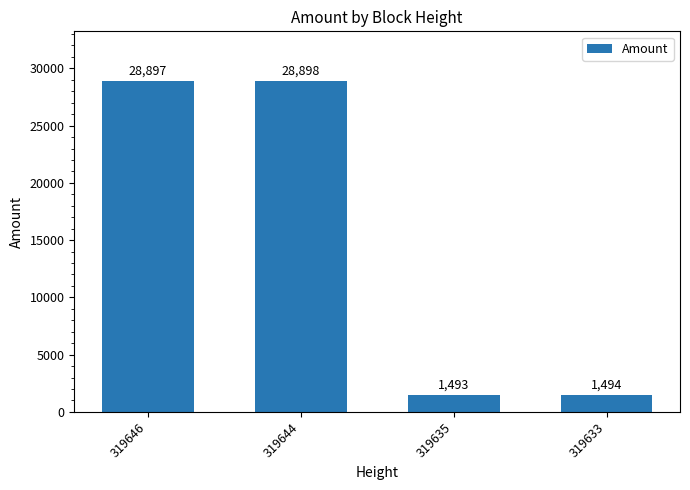

What is the greatest value displayed?

28898